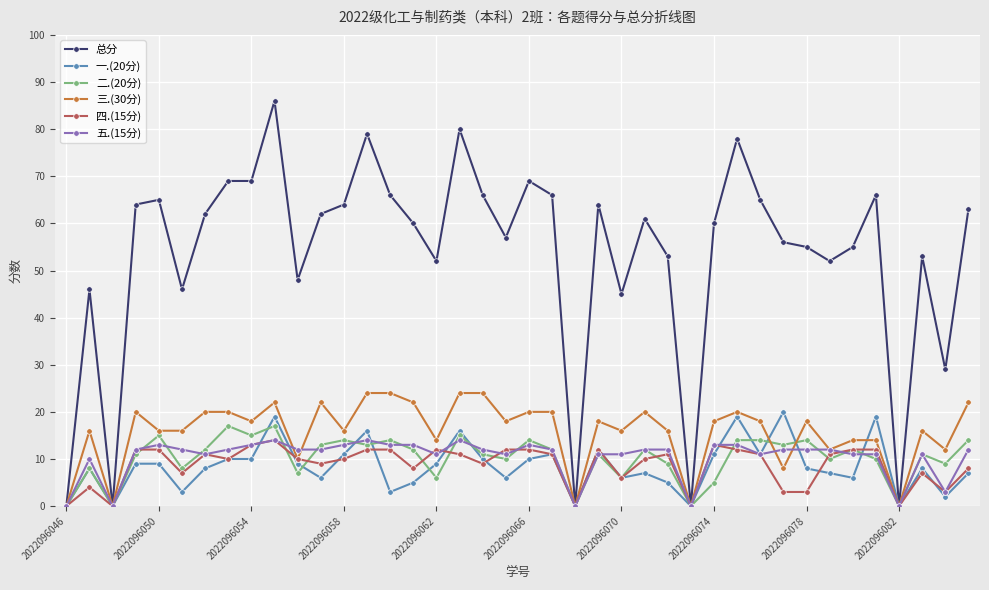

At how many categories does at least one series exceed 27?

35